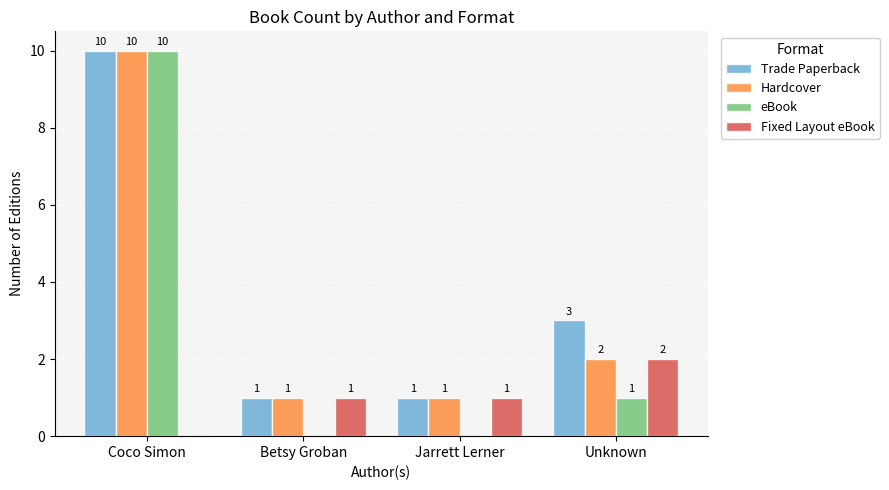

Are the bars grouped side by side (vs. stacked)?

Yes